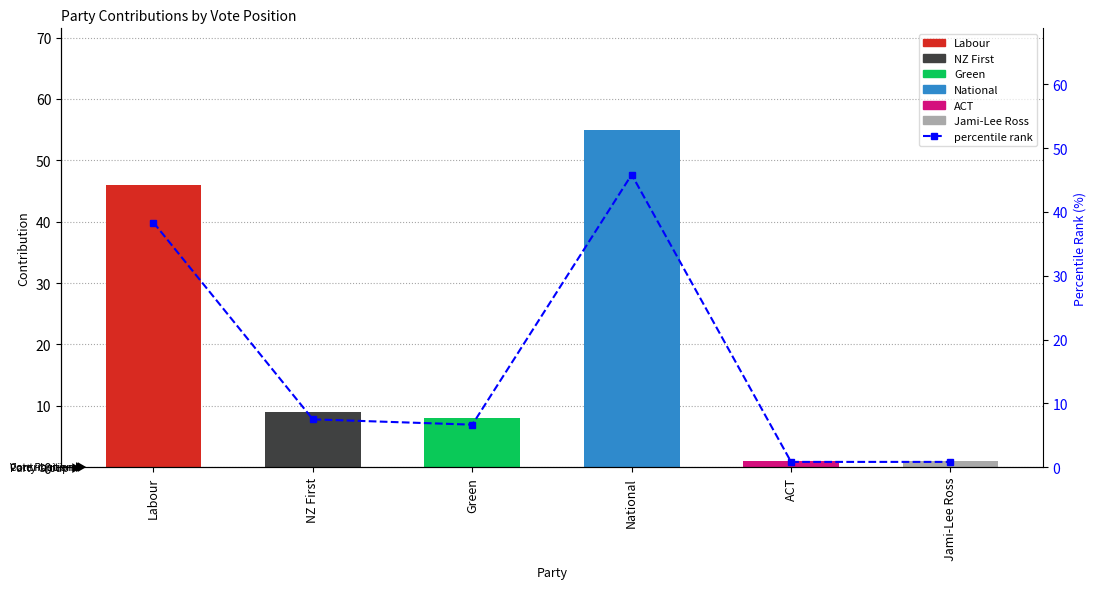

At which label is the value closest to 23?

Labour